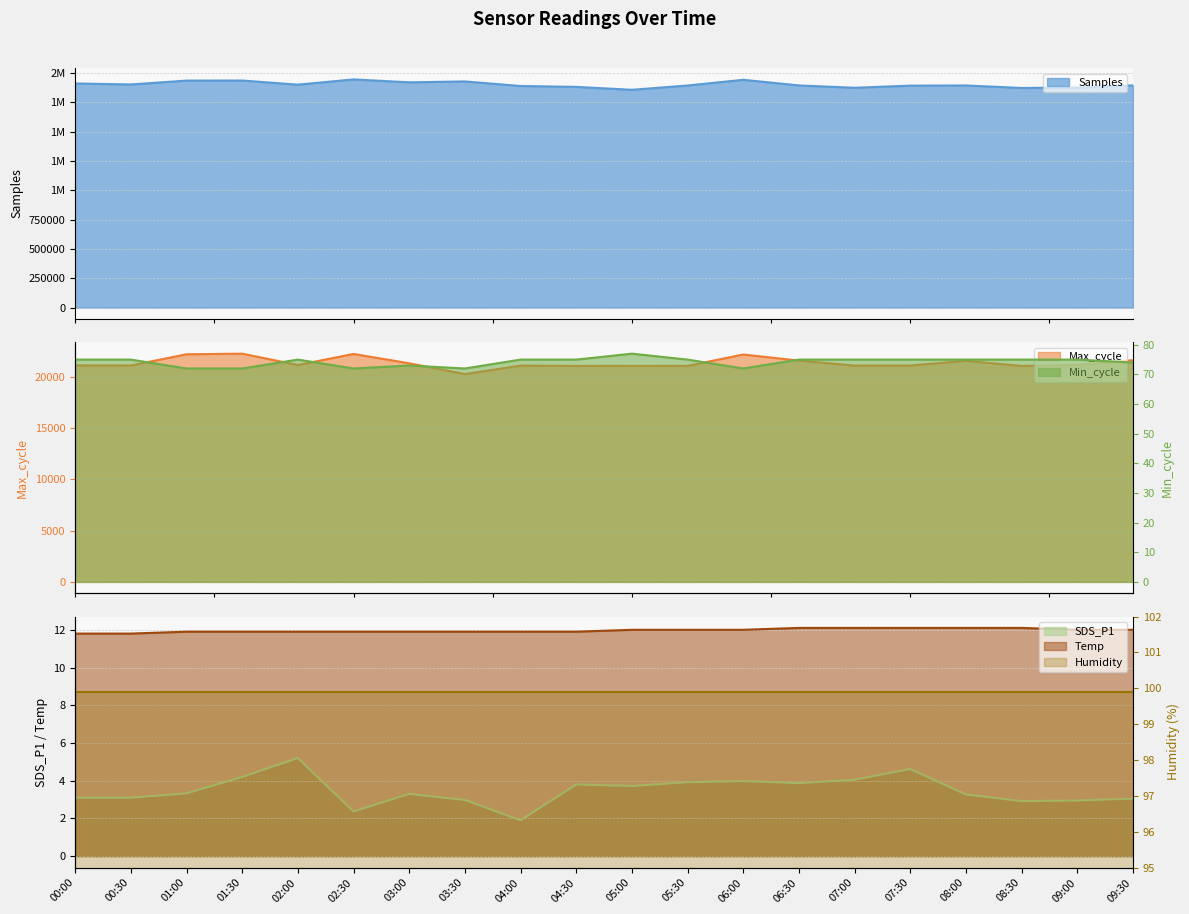

True or false: Min_cycle and SDS_P1 cross at least once.

False